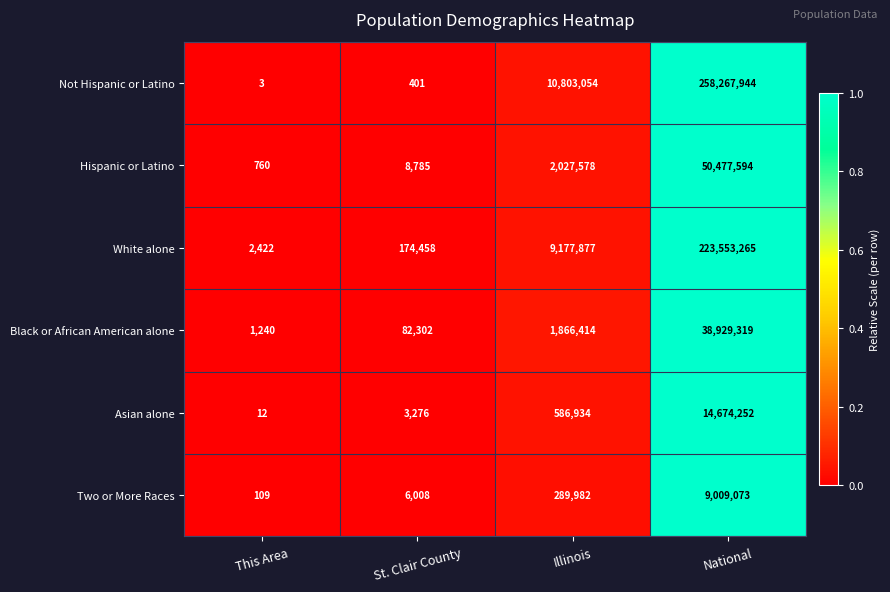

What is the spread (max minus min) of values at St. Clair County?

174057